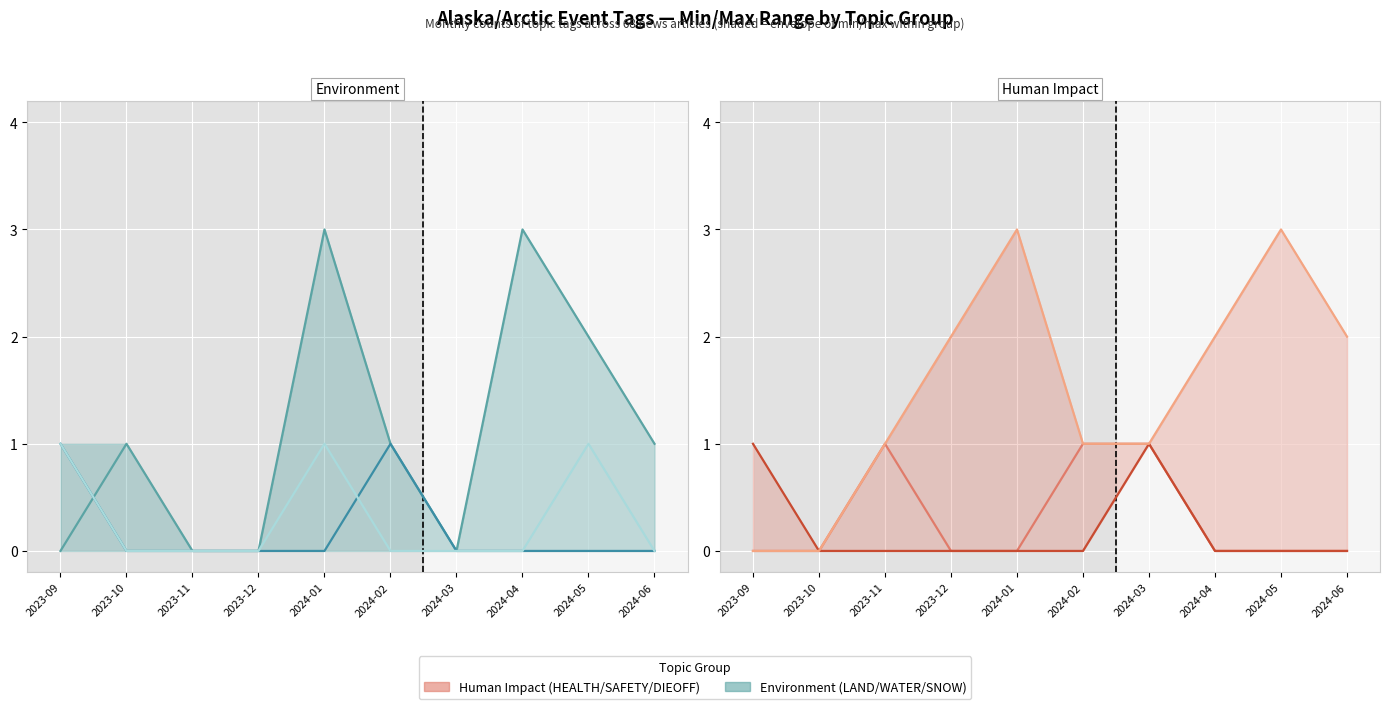

After their last crossing, which series has the higher values: LAND or SAFETY?

LAND